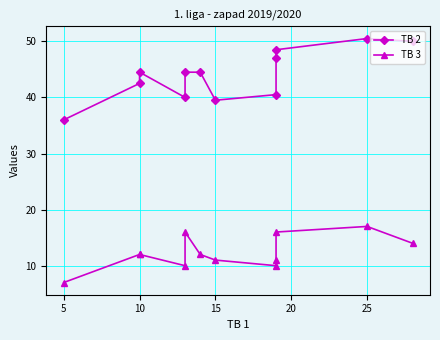

Is it true that TB 2 equals 28.6 at 0?

False